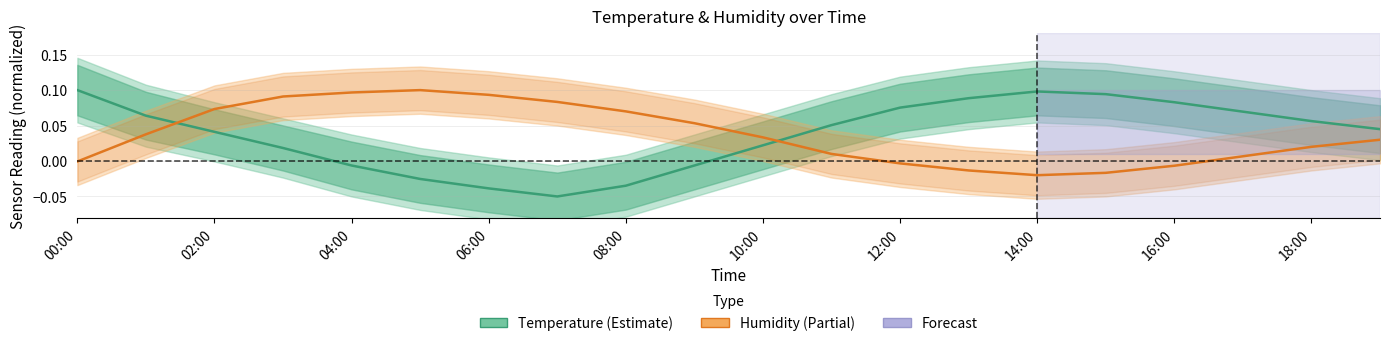

What is the difference between the temperature values at 14:00 and 04:00?

0.1